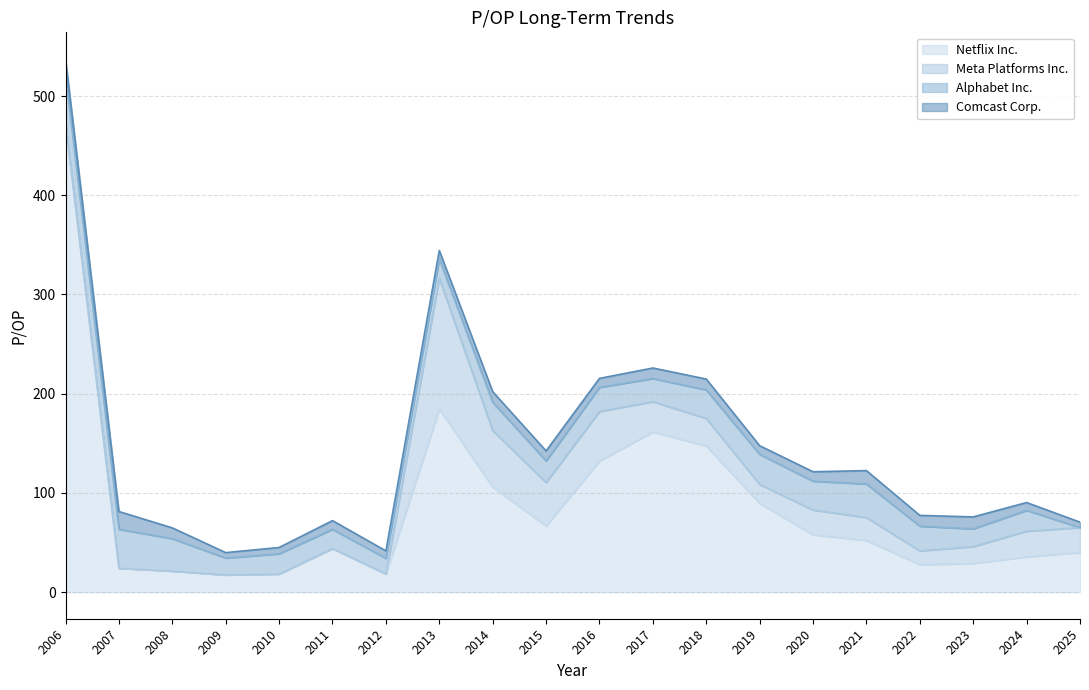

Is it true that Comcast Corp. equals 3.5 at 2017?

False